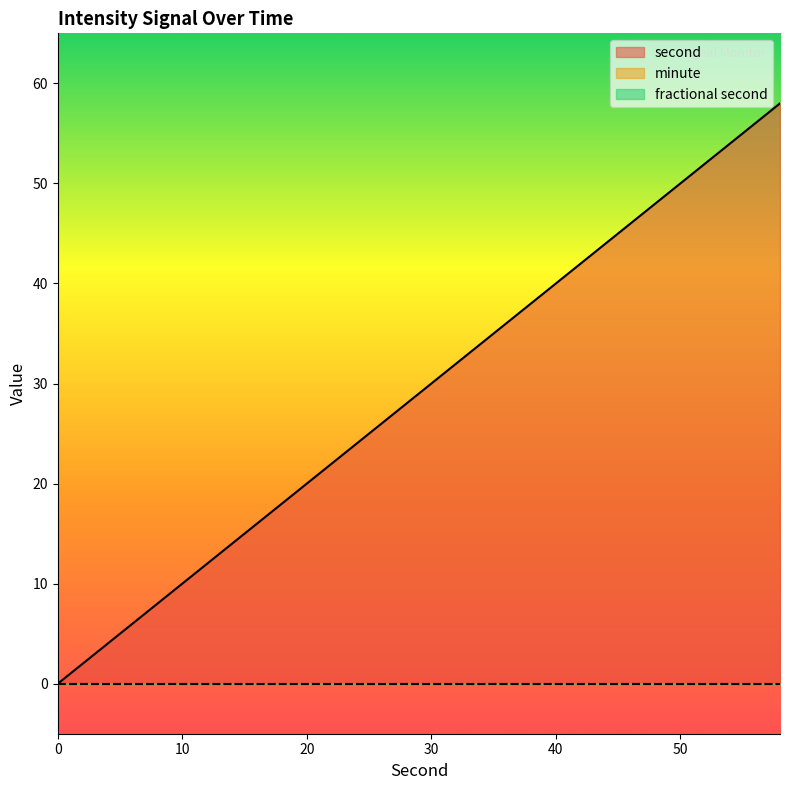

True or false: minute and fractional second cross at least once.

False